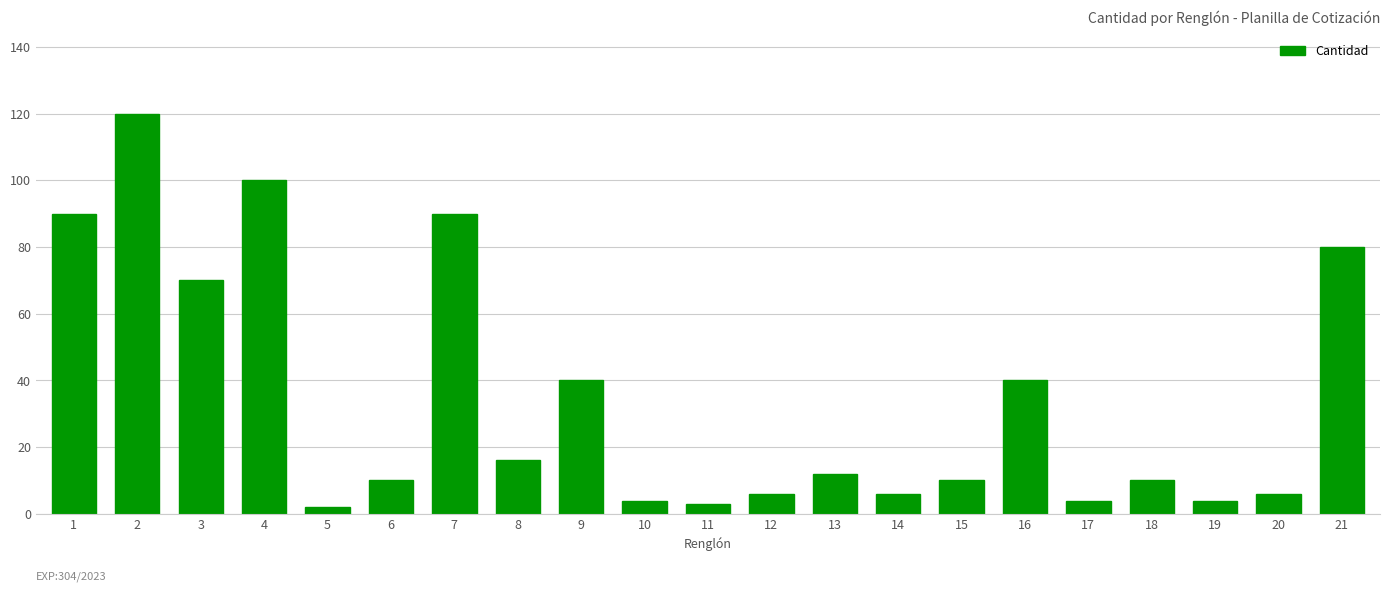

Does the chart contain any negative values?

No